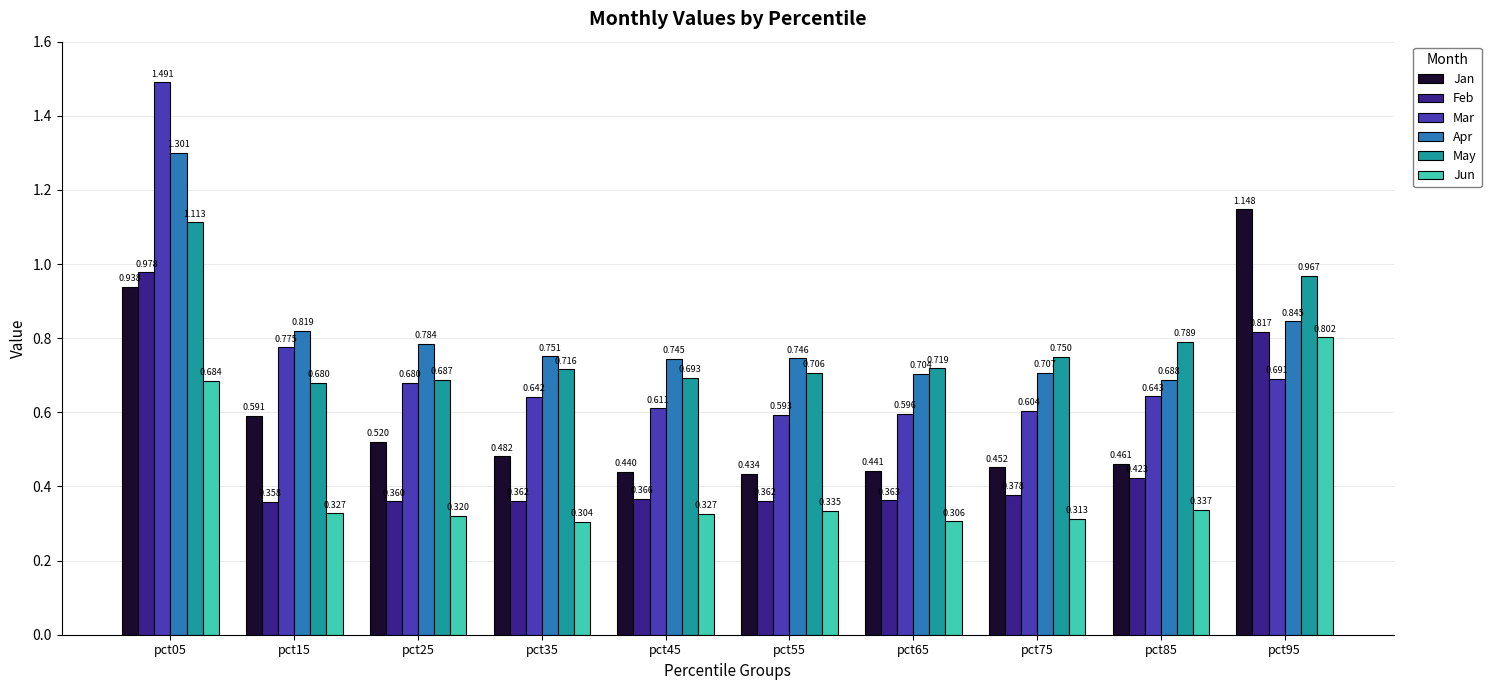

Between pct15 and pct55, which series saw the biggest shift?

Mar